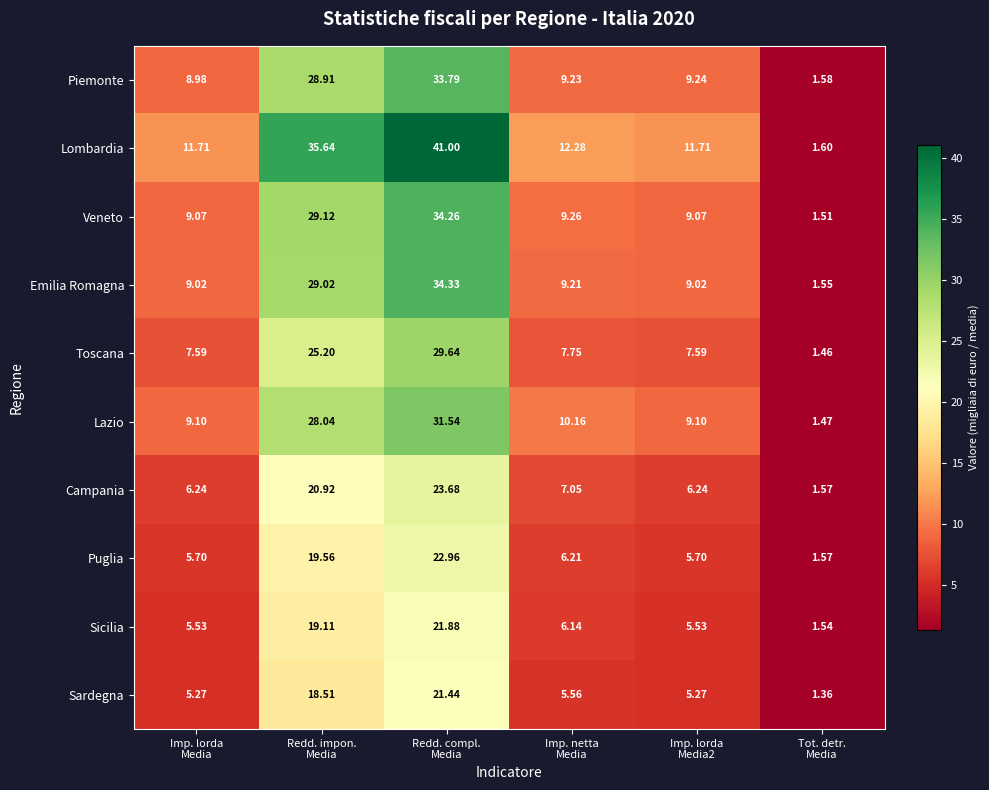

Rank the series by their maximum value, from lowest to highest.

Sardegna, Sicilia, Puglia, Campania, Toscana, Lazio, Piemonte, Veneto, Emilia Romagna, Lombardia